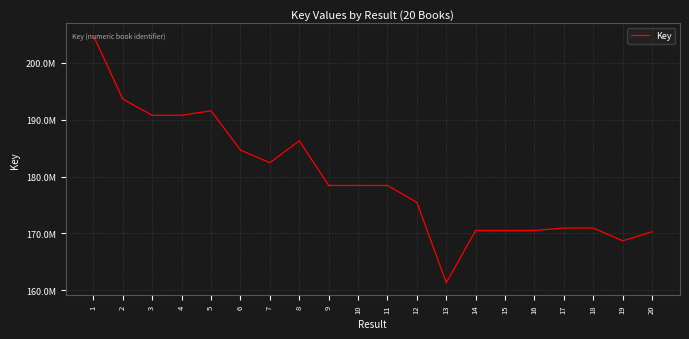

Between 16 and 13, which is larger?

16